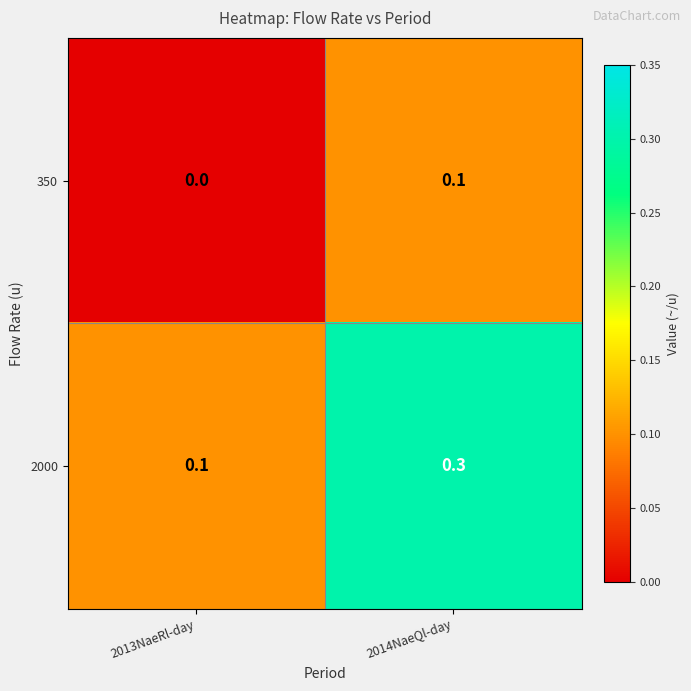

The 350 series shows 0.0 at 2013NaeRl-day. True or false?

True